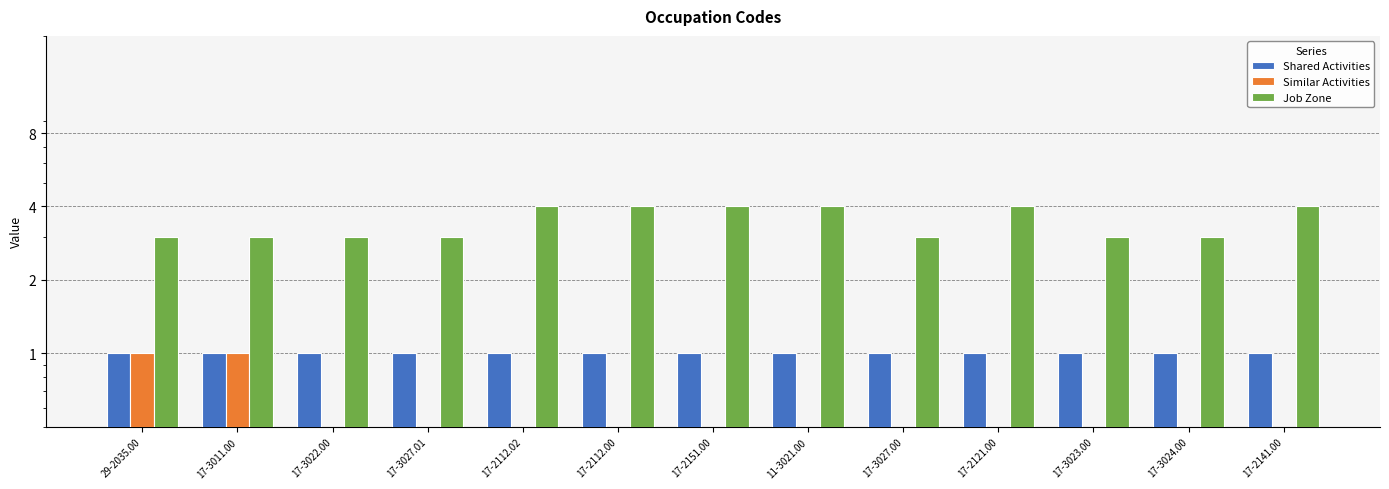

At how many categories does at least one series exceed 1?

13